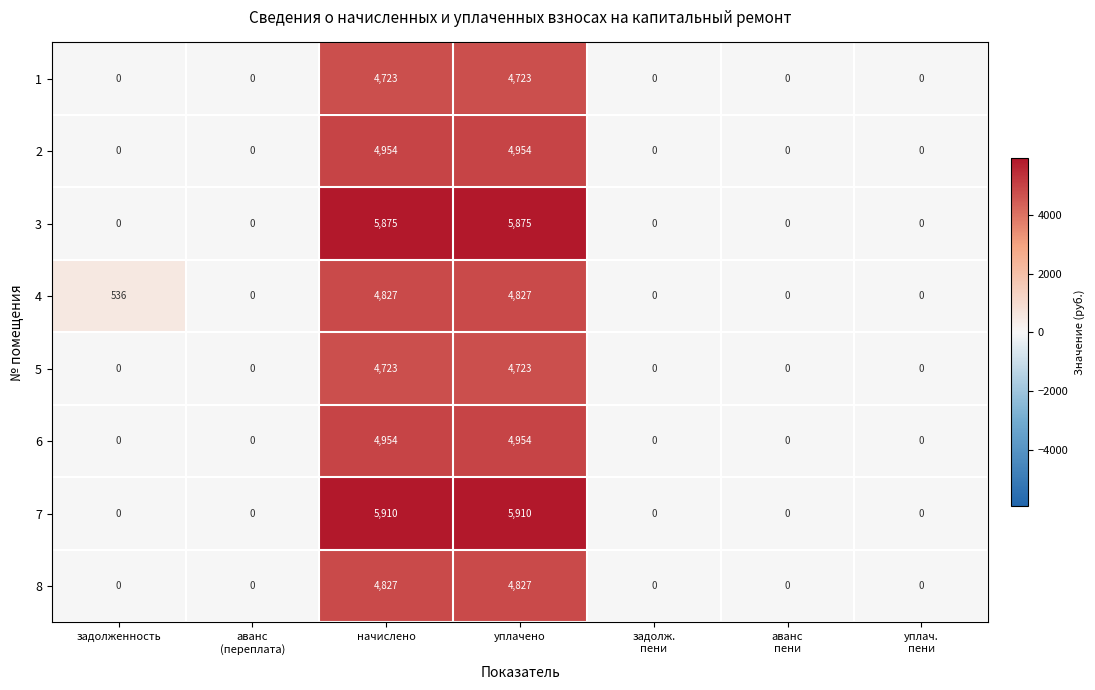

What is the average value of the 6 series?

1415